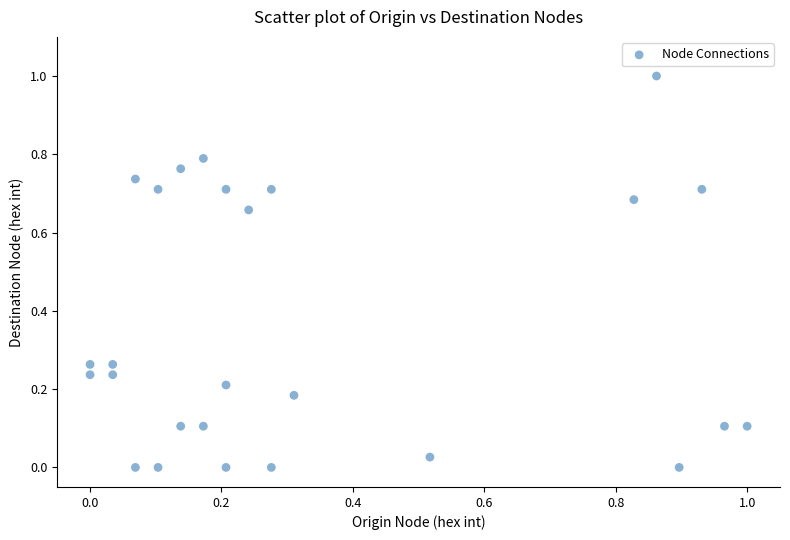

What is the range of X values (max minus min)?

1.0